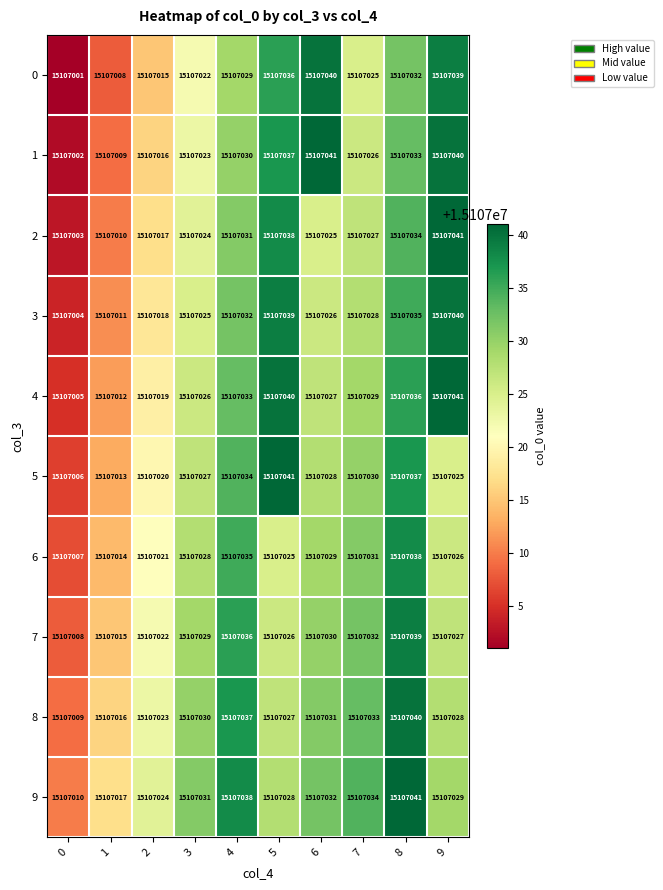

List the labels in order of 4 value, largest first.

9, 5, 8, 4, 7, 6, 3, 2, 1, 0